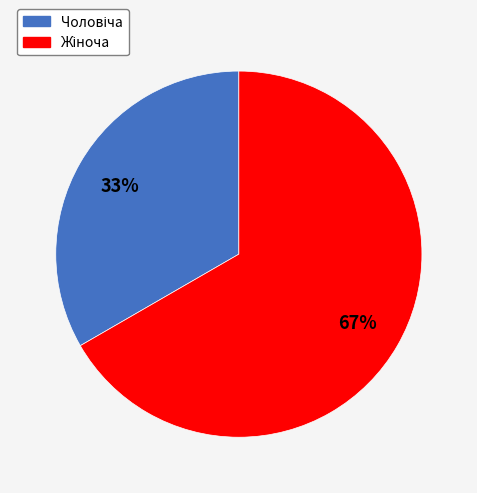

Does any single category account for the majority?

Yes